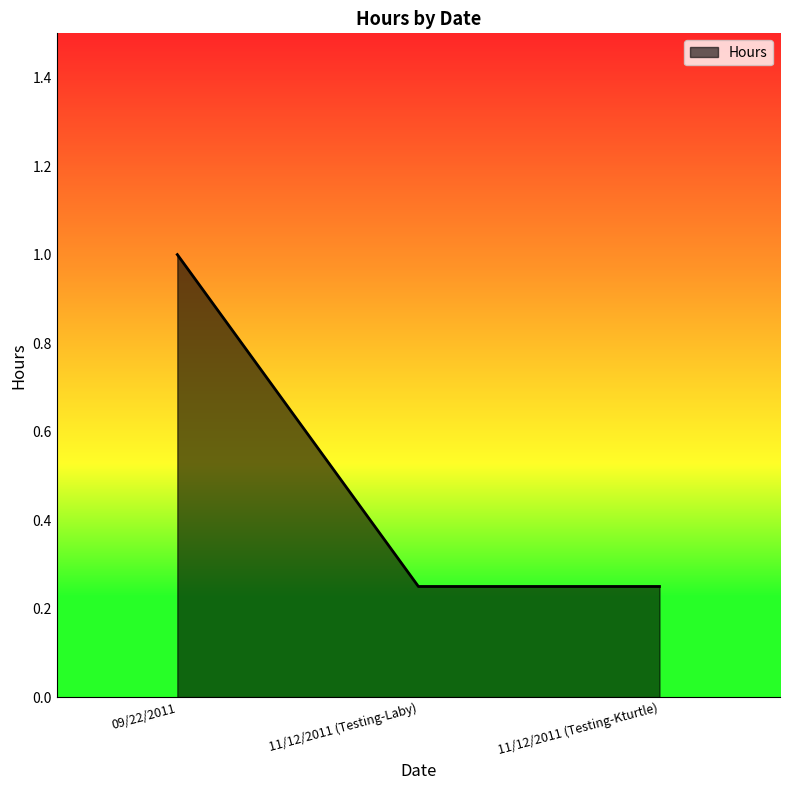

What is the sum of all values?

1.5